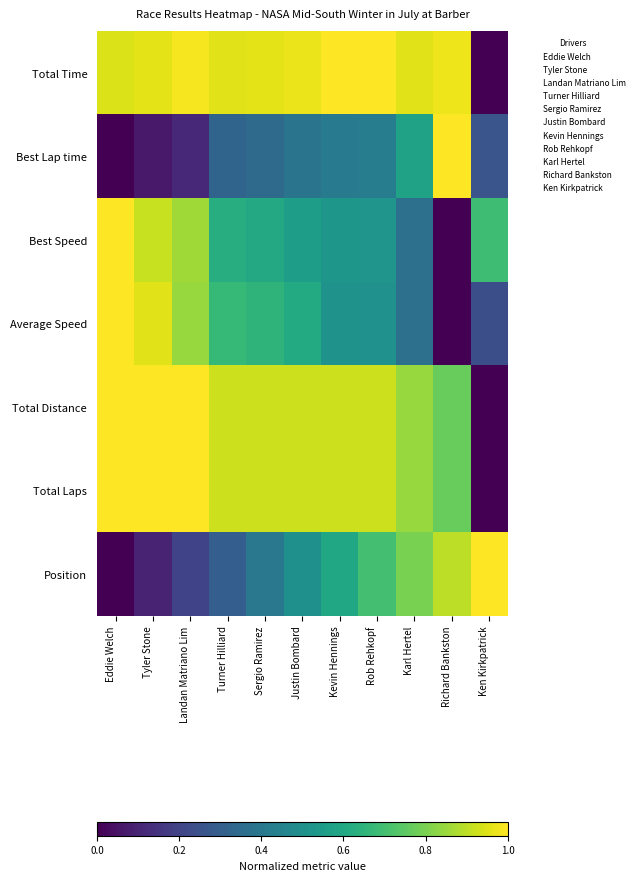

Rank the series by their maximum value, from lowest to highest.

Total Time, Best Lap time, Best Speed, Average Speed, Total Distance, Total Laps, Position